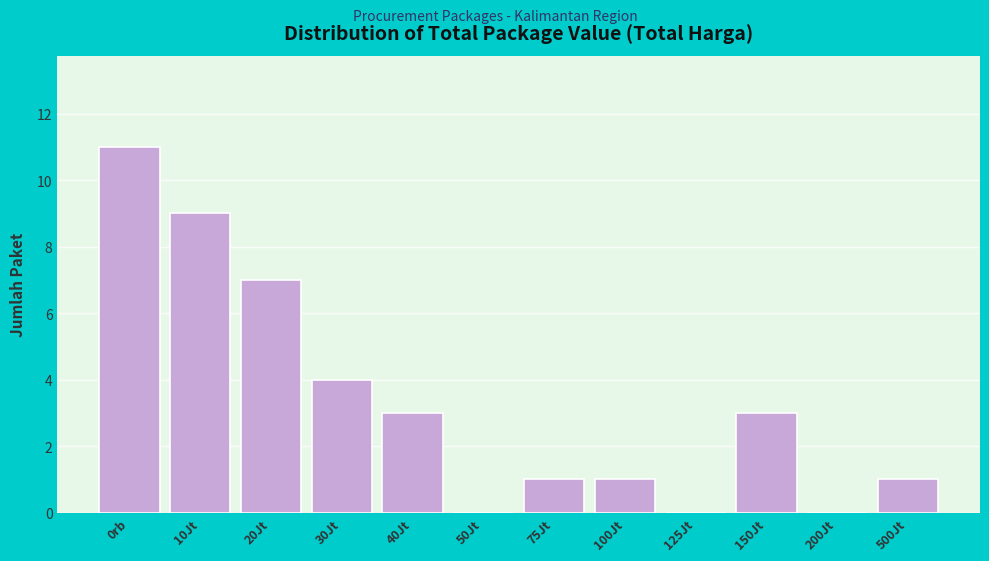

Reading right to left, list all the values displayed in this chart.

500Jt=1	200Jt=0	150Jt=3	125Jt=0	100Jt=1	75Jt=1	50Jt=0	40Jt=3	30Jt=4	20Jt=7	10Jt=9	0rb=11